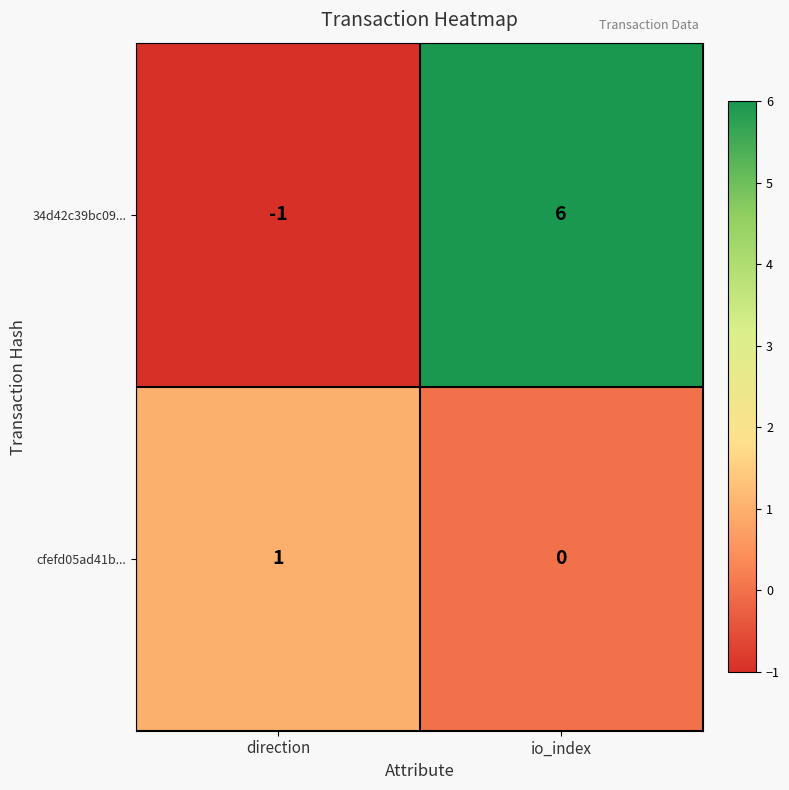

Reading left to right, list all the values displayed in this chart.

34d42c39bc09...: -1	6
cfefd05ad41b...: 1	0